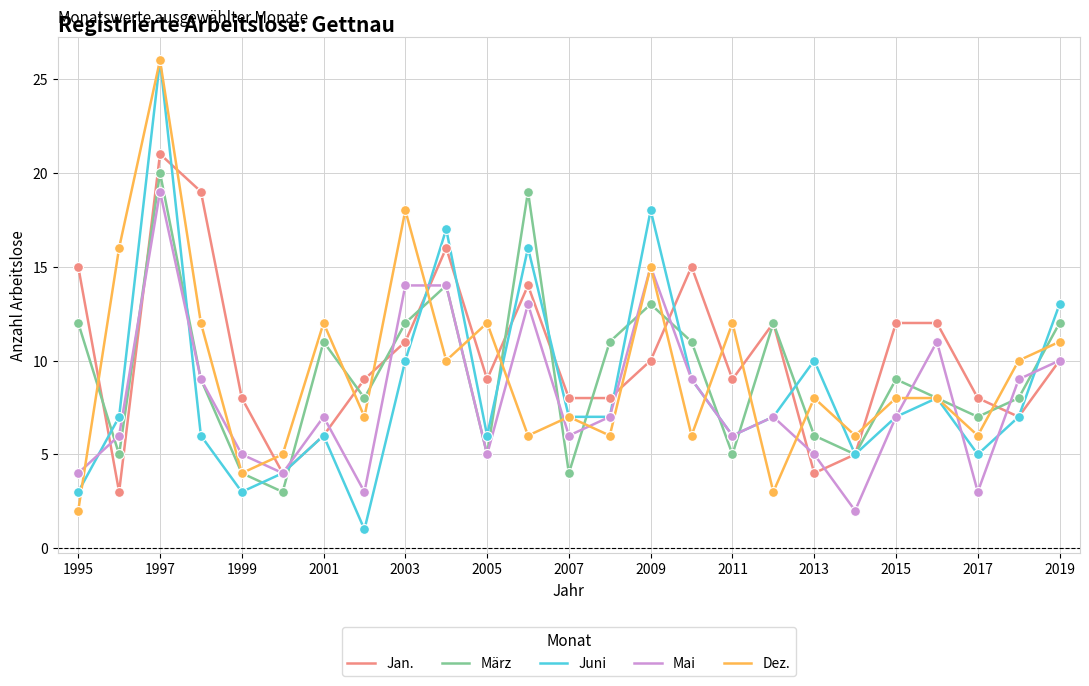

What is the maximum value shown in the chart?

26